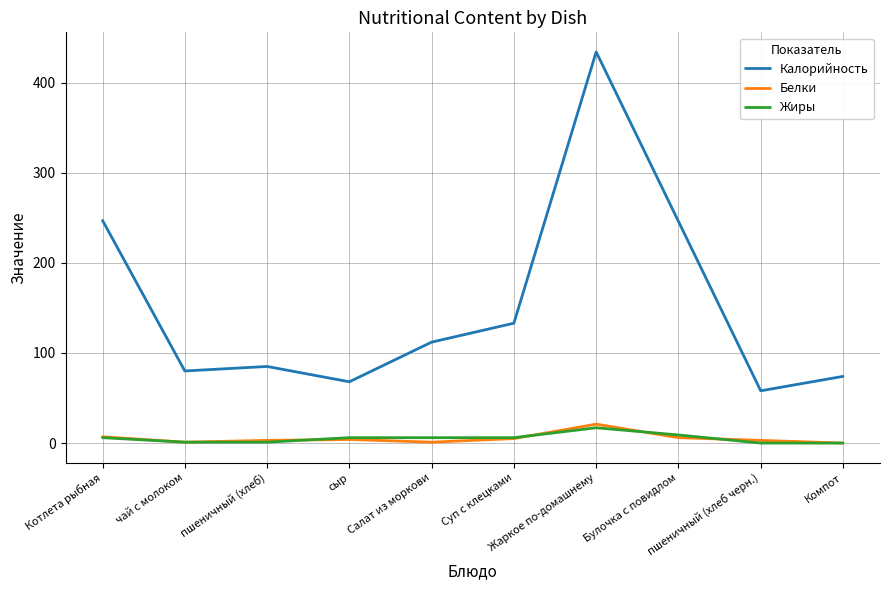

In Белки, how many points are lower than both neighbors (excluding endpoints)?

2